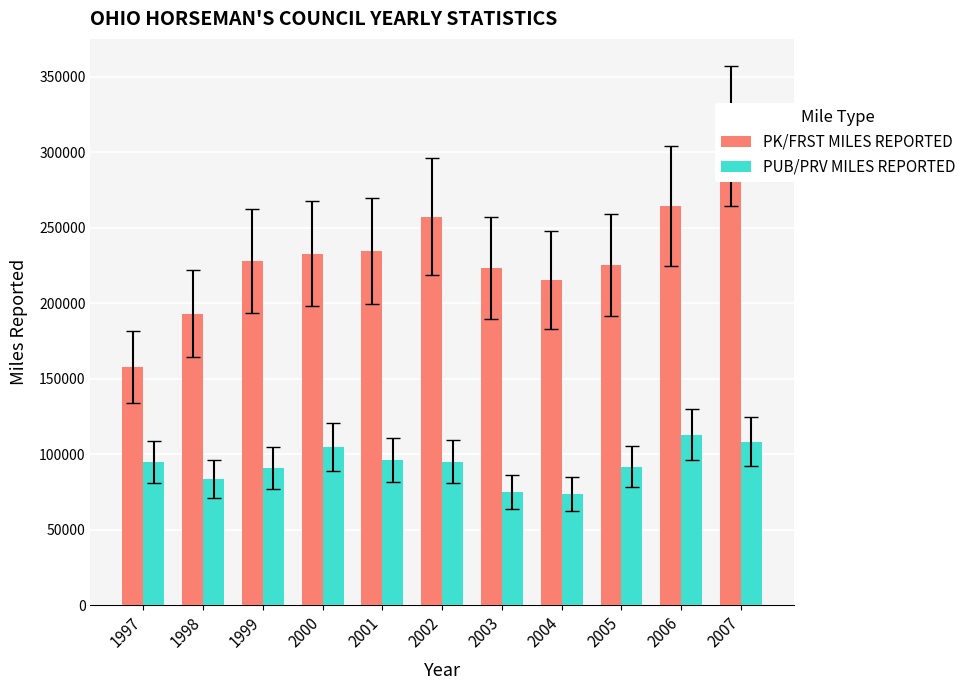

How many data points in PK/FRST MILES REPORTED are less than 227891?

5